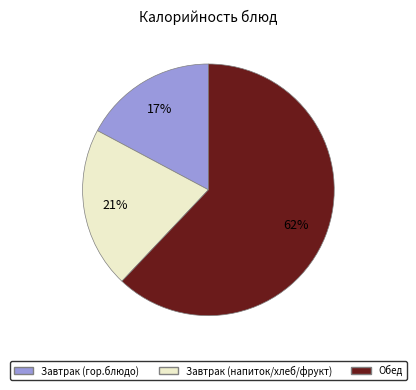

To the nearest percent, what is the difference between the largest and smallest slice percentages?

45%